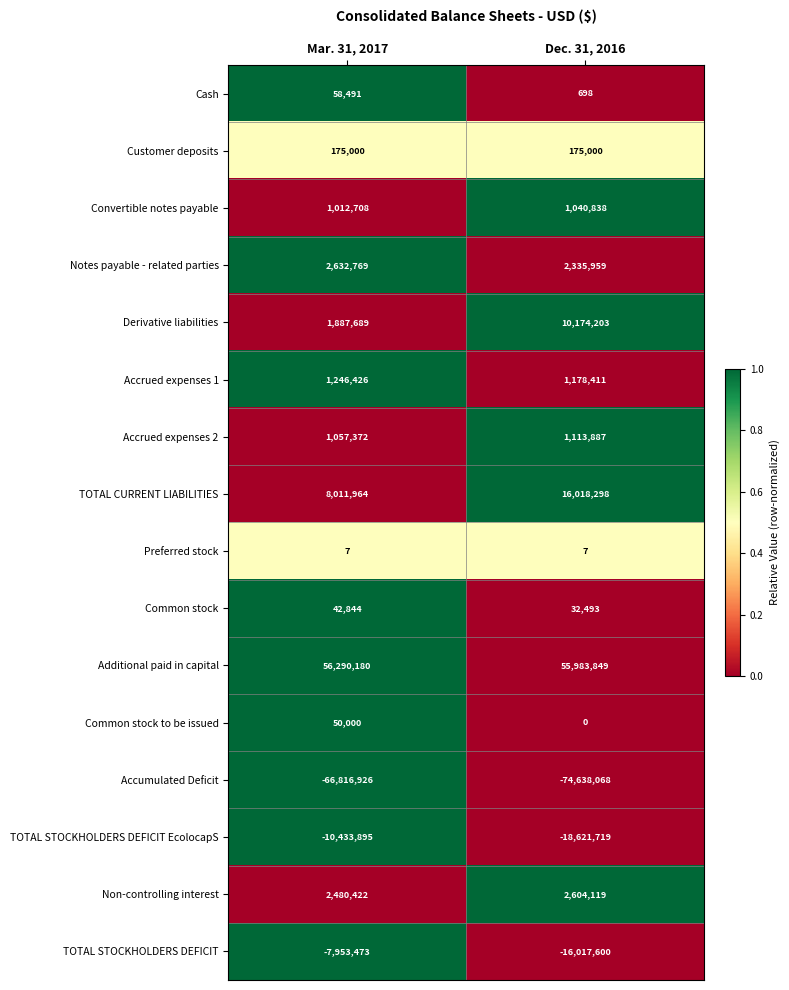

The value of Notes payable - related parties at Dec. 31, 2016 is 1577856. True or false?

False